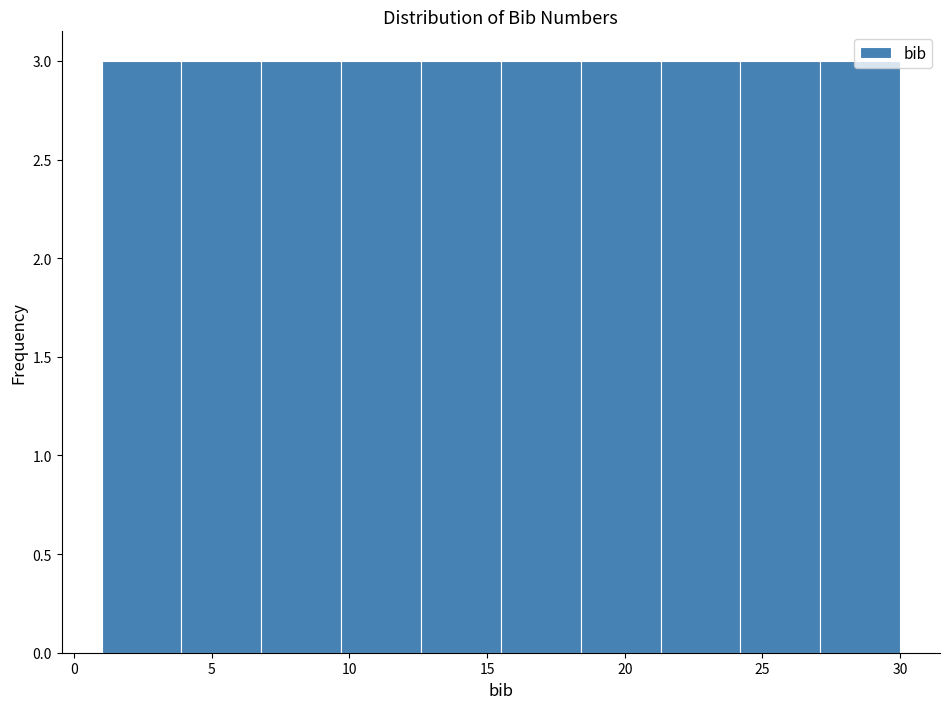

Reading left to right, transcribe this chart: for each bar, give the range it covers on the x-axis and its height. Neither the bar edges nor the heights are printed on the chart, so give them approximately, as read against the axes.

1.0 to 3.9: 3
3.9 to 6.8: 3
6.8 to 9.7: 3
9.7 to 12.6: 3
12.6 to 15.5: 3
15.5 to 18.4: 3
18.4 to 21.3: 3
21.3 to 24.2: 3
24.2 to 27.1: 3
27.1 to 30.0: 3